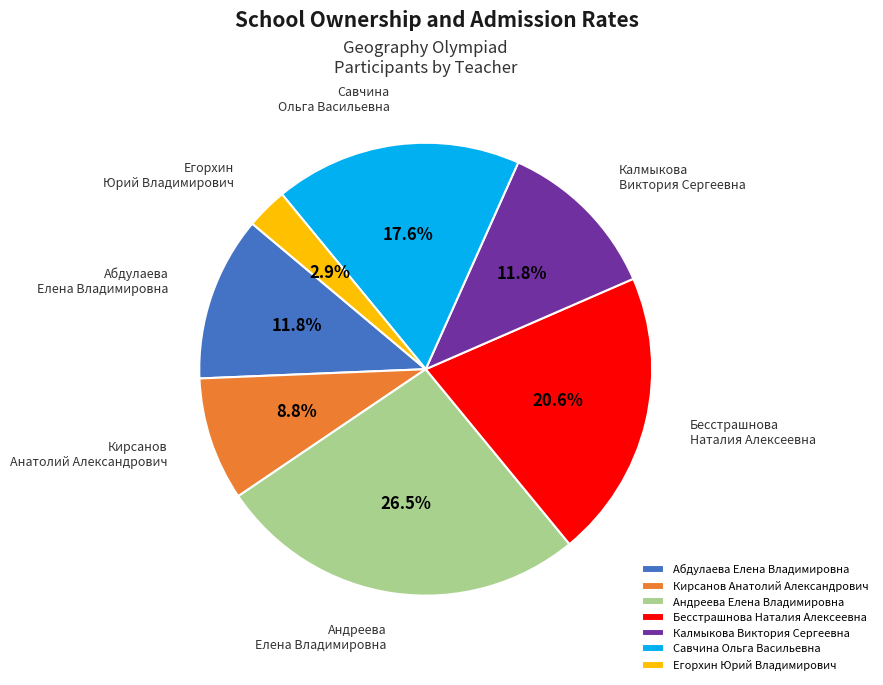

Which slice is the largest?

Андреева Елена Владимировна